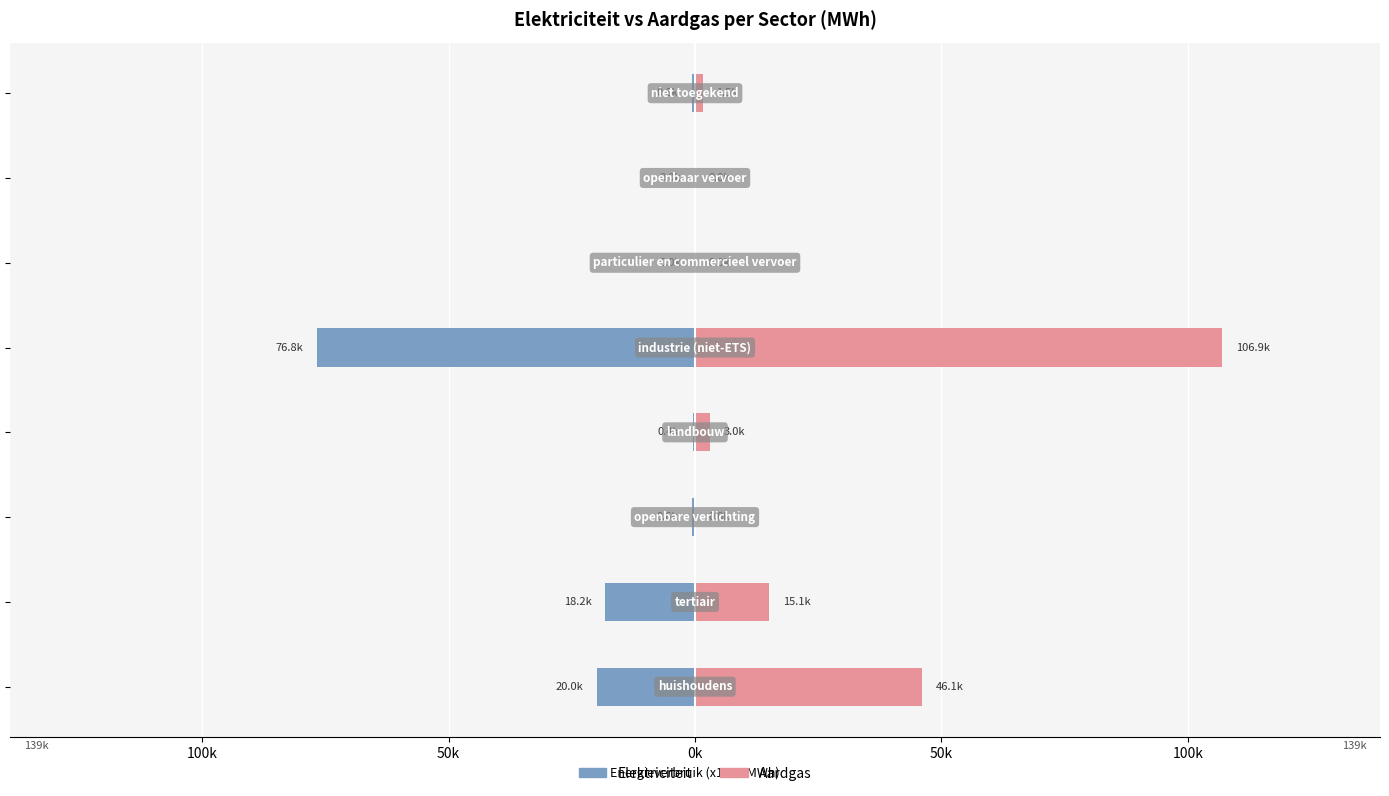

Which series changed the most between 150k and 150k?

Aardgas